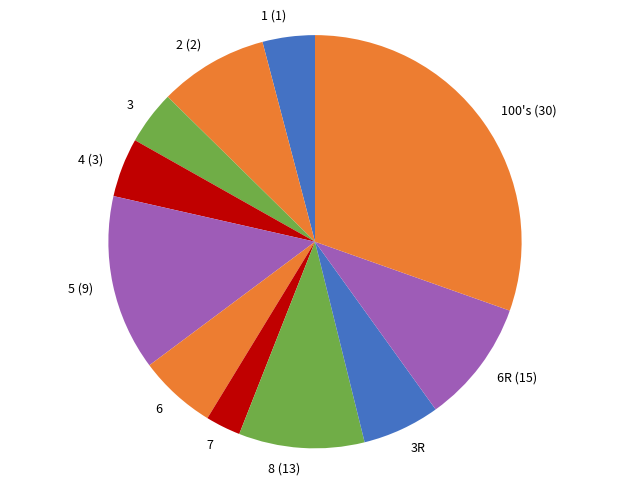

True or false: 2 (2) accounts for 15% of the total.

False